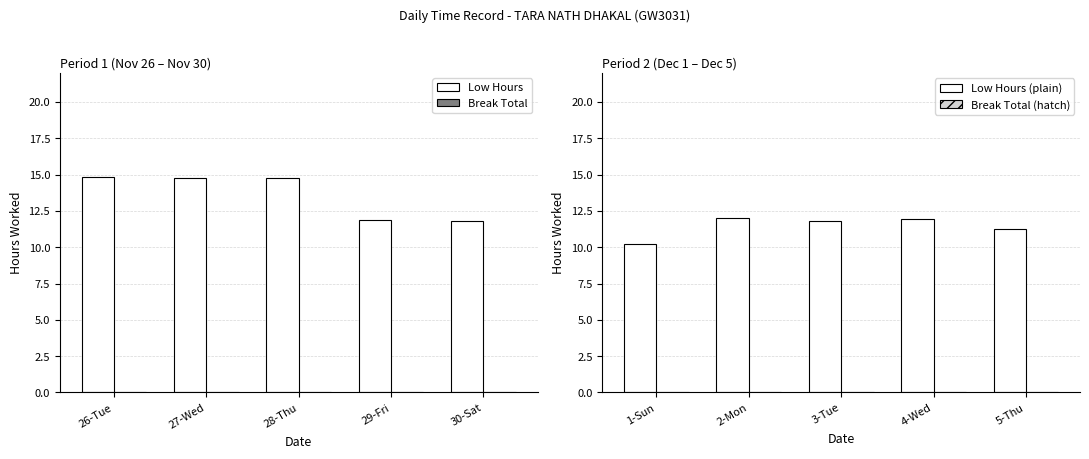

What is the sum of the Low Hours values at 27-Wed and 29-Fri?

26.7